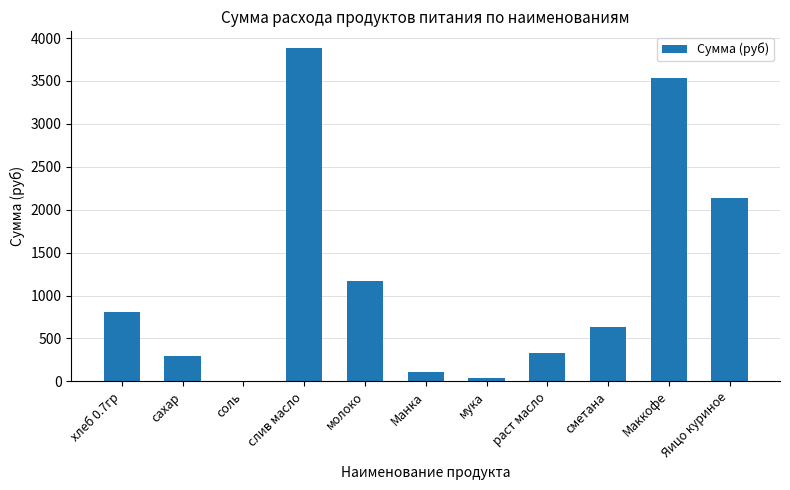

At which category does the chart reach its peak across all series?

слив масло